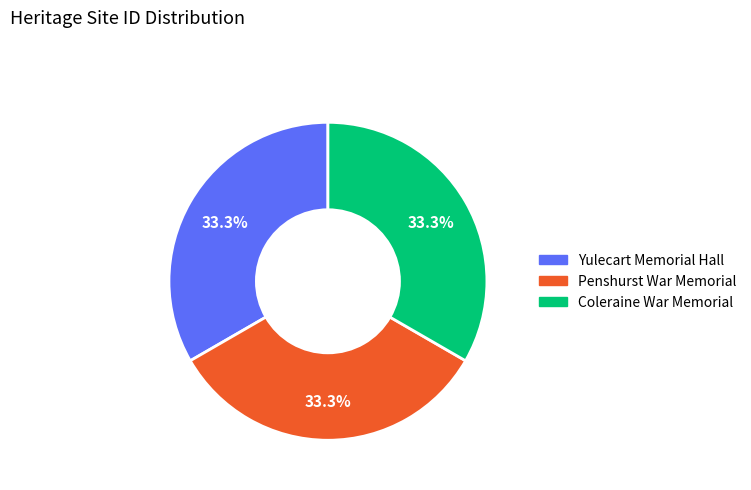

Approximately how many times larger is the value at Coleraine War Memorial compared to Yulecart Memorial Hall?

1.0